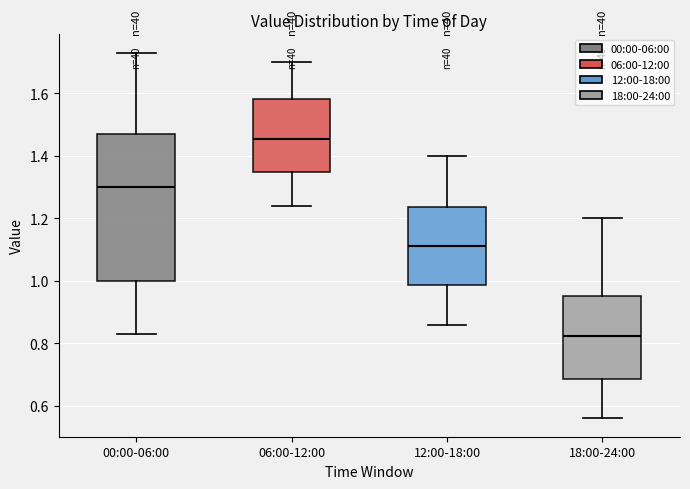

Which box has the highest median line?

06:00-12:00